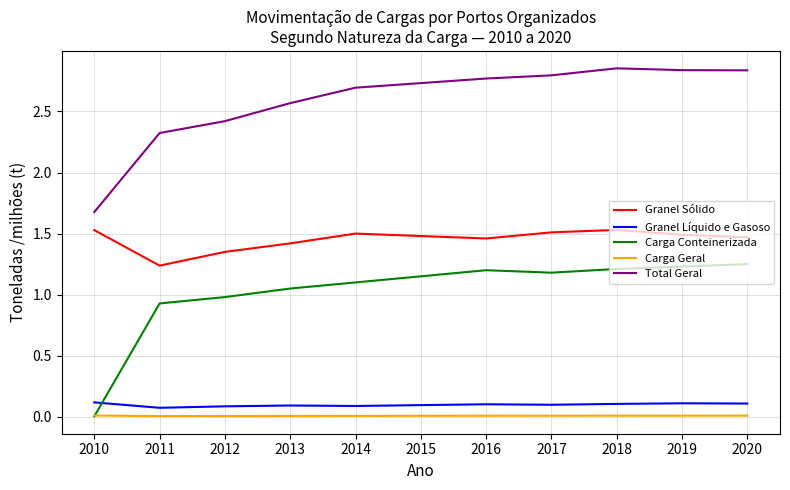

True or false: Total Geral has more than 2 points higher than both neighbors.

False